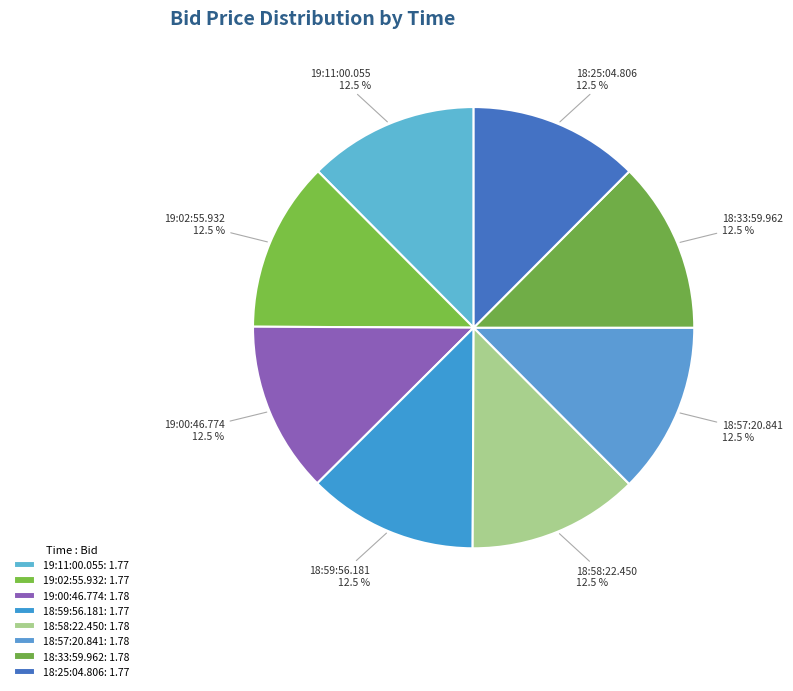

Combined, do 18:58:22.450 and 18:57:20.841 account for over 50%?

No